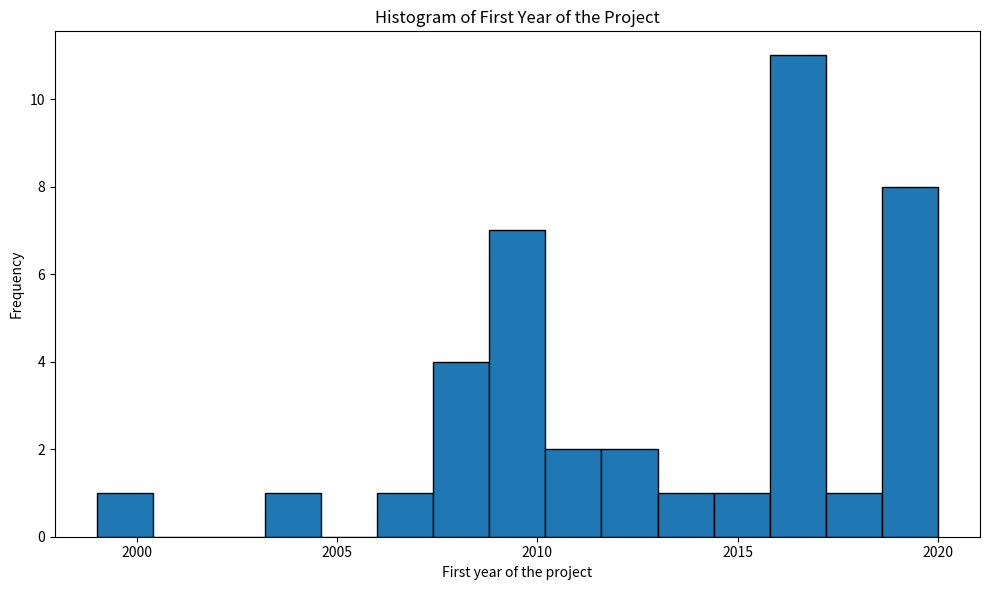

Around what value on the x-axis is the tallest bar? Give the approximate position of its centre, as read against the axis.

2016.5